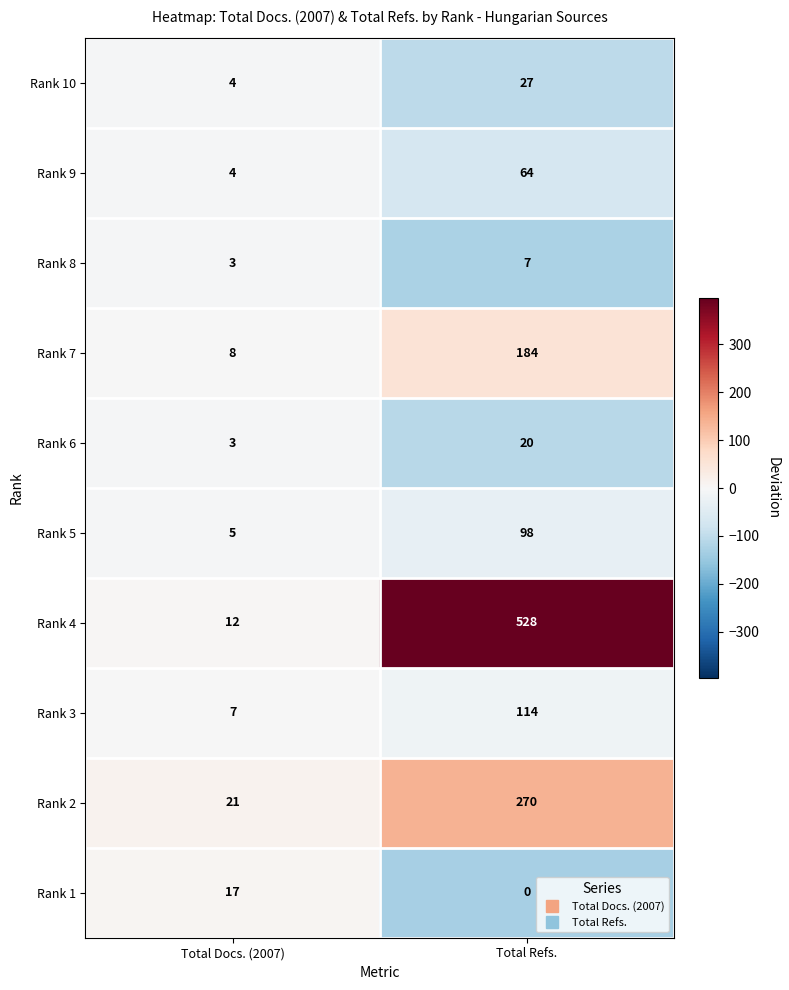

What is the difference between the Rank 10 values at Total Refs. and Total Docs. (2007)?

23